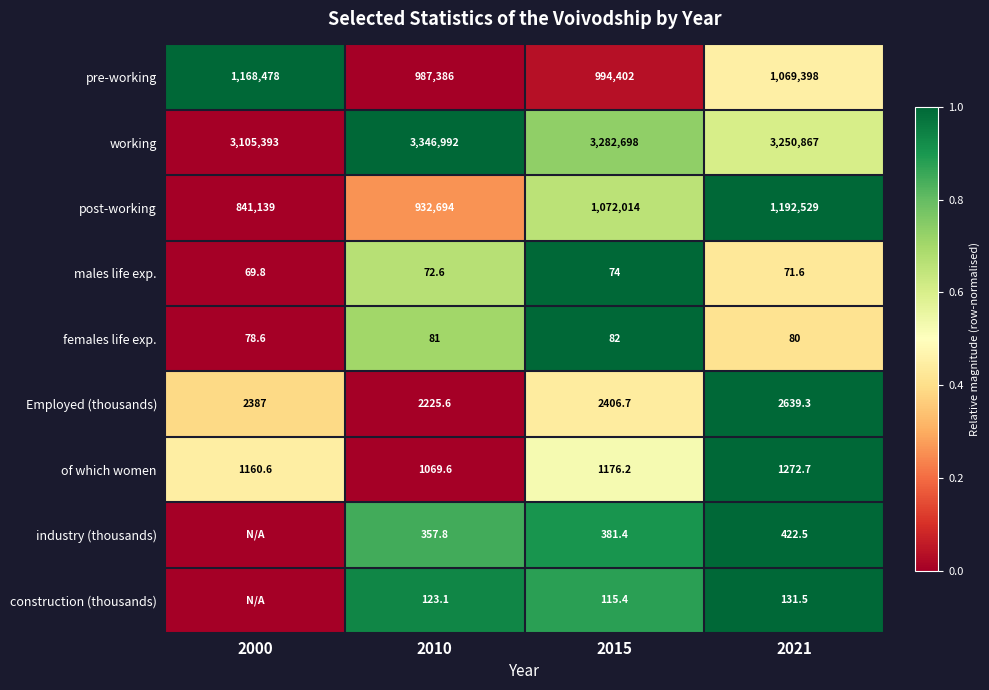

What is the sum of the pre-working values at 2015 and 2021?

2063800.0